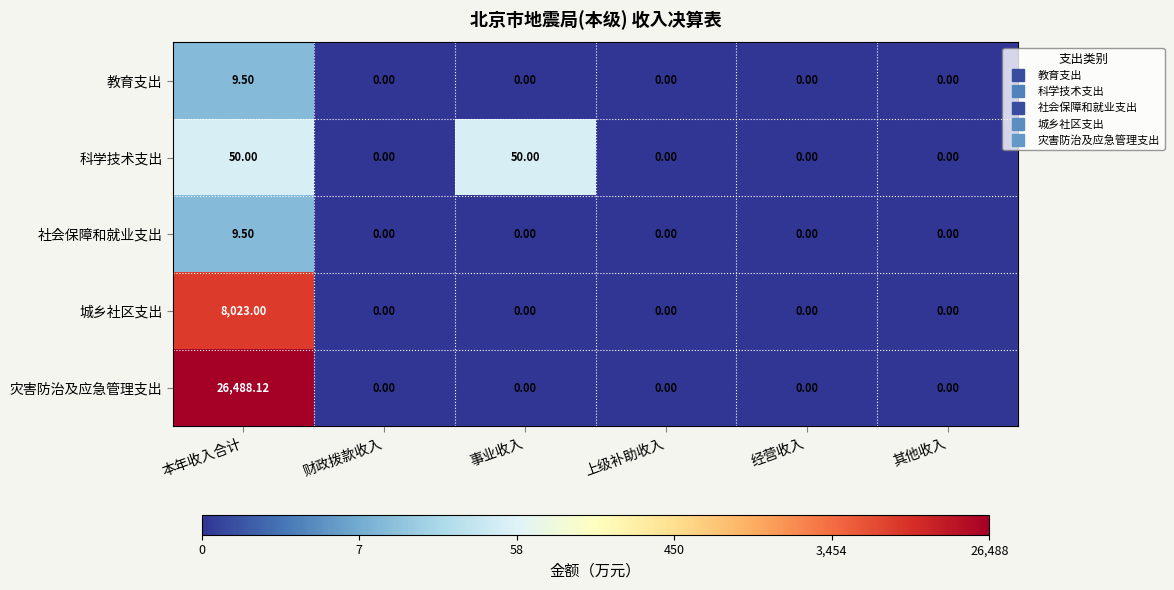

Which series has the largest total across all categories?

灾害防治及应急管理支出